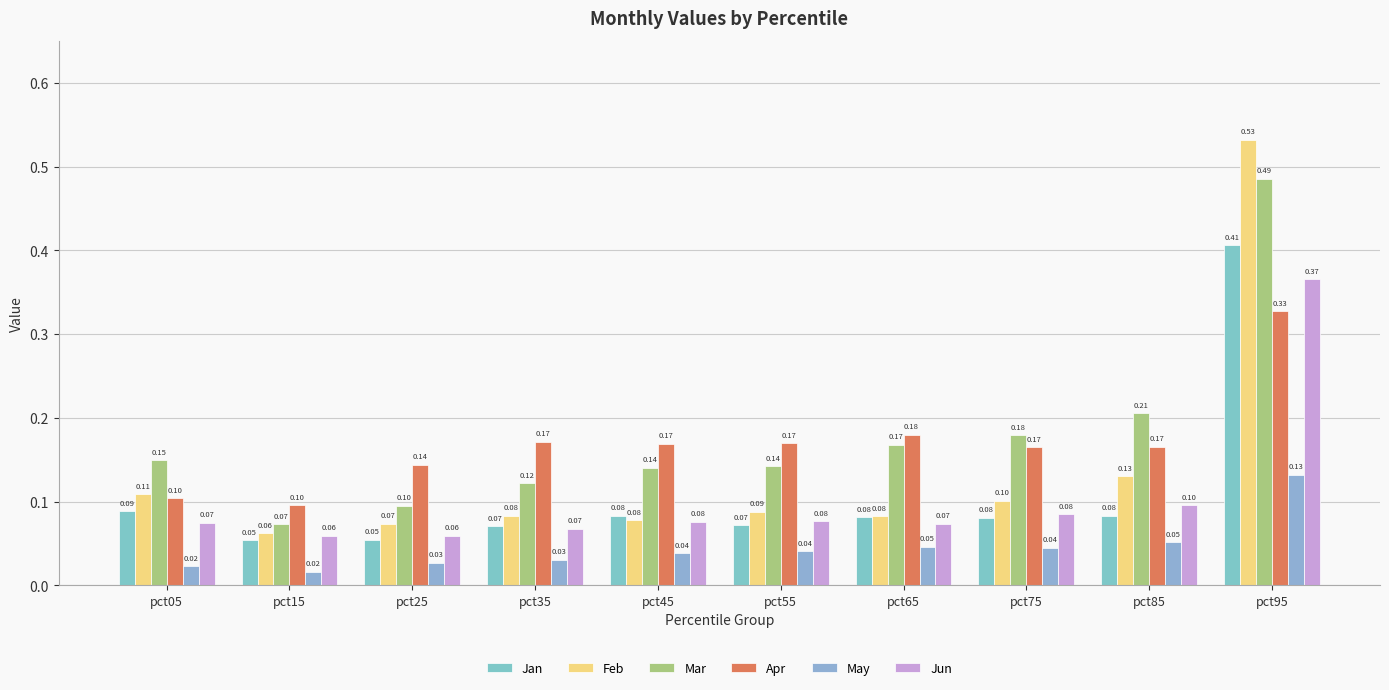

What is the difference between the highest and lowest values at pct75?

0.1